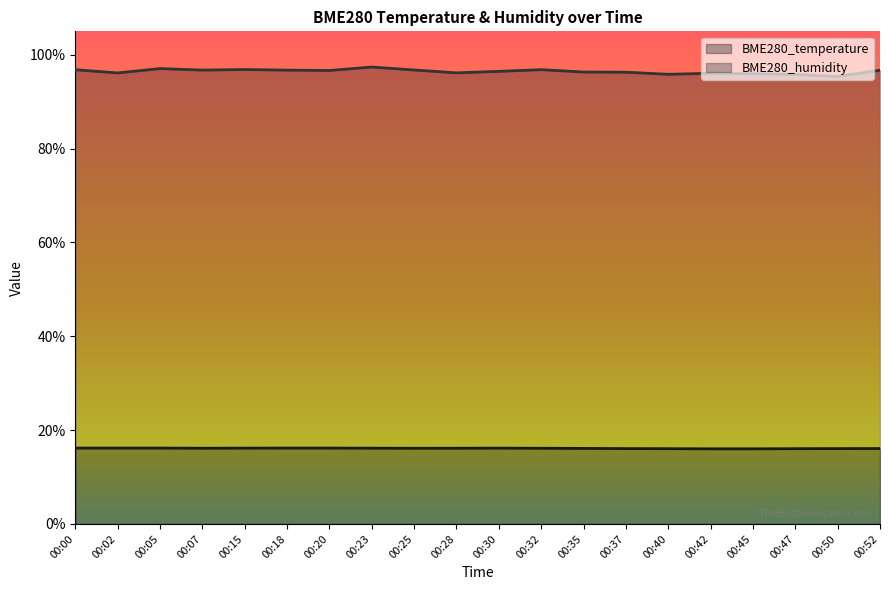

In BME280_humidity, how many points are higher than both neighbors (excluding endpoints)?

5